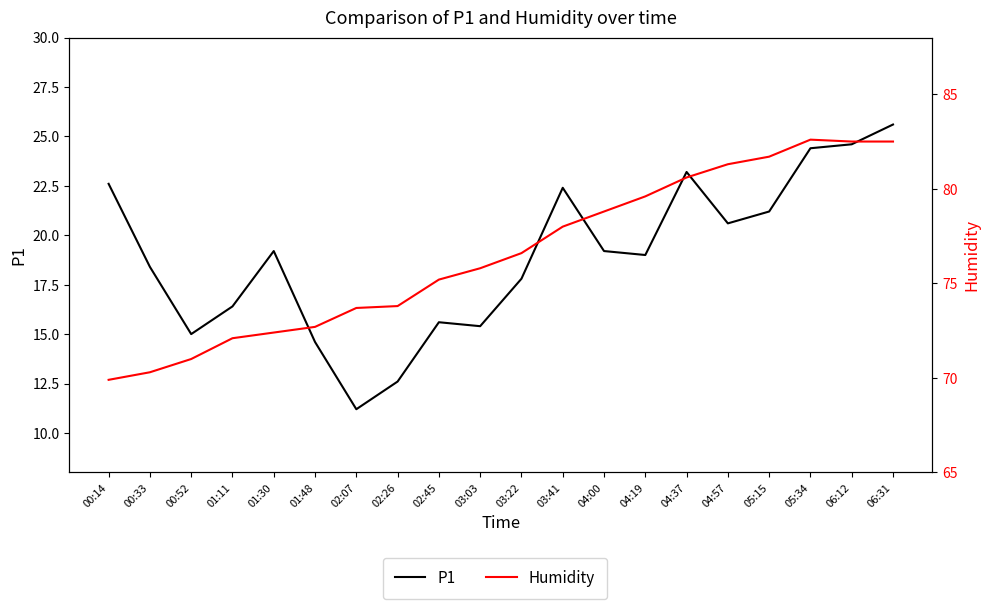

How many values in the Humidity series are below 76?

10